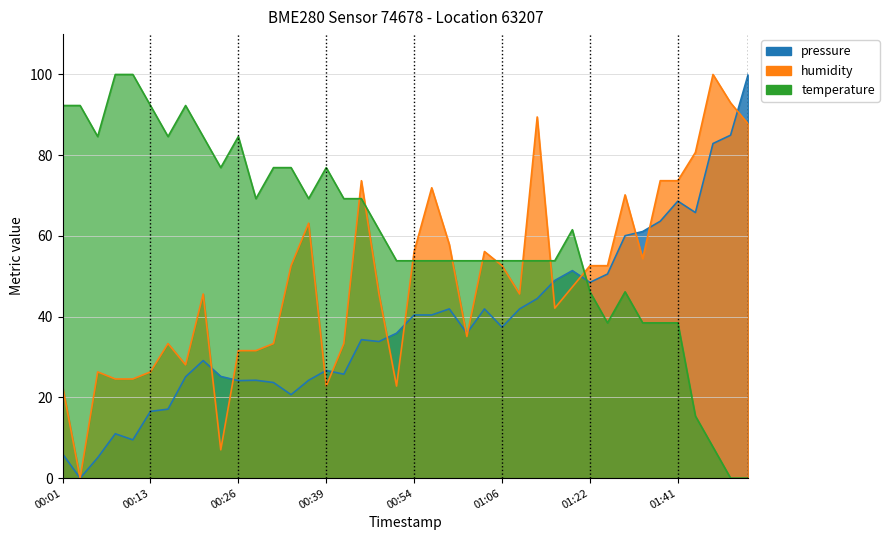

What is the average value of the temperature series?

60.6